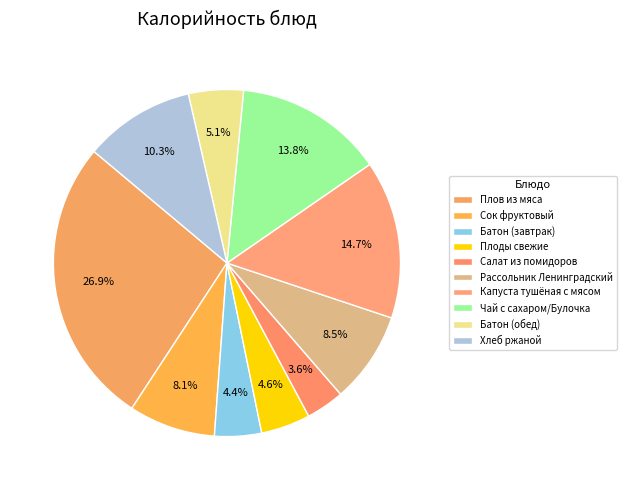

To the nearest percent, what is the combined percentage of Капуста тушёная с мясом and Плоды свежие?

19%